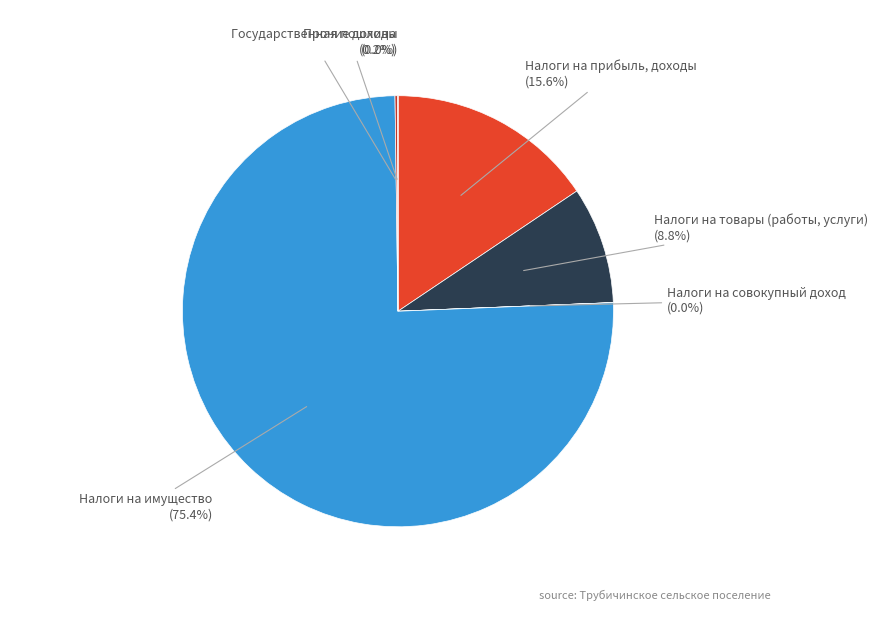

Is there a majority slice in this chart?

Yes